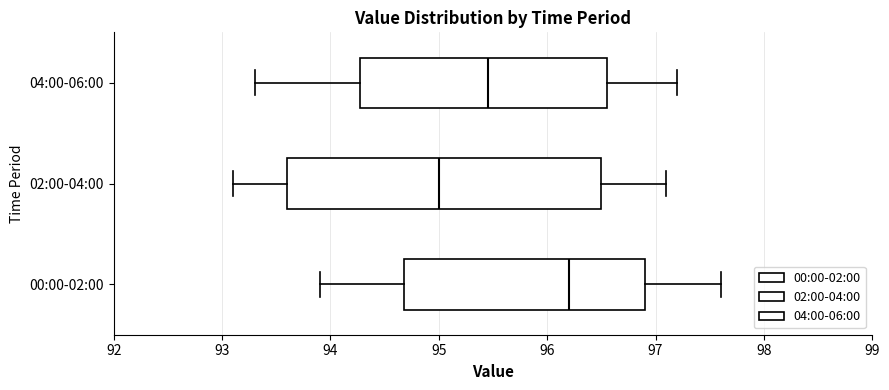

Where does the right whisker of the box for 00:00-02:00 end on the x-axis? The values are not printed on the chart, so give them approximately, as read against the axis.

97.6